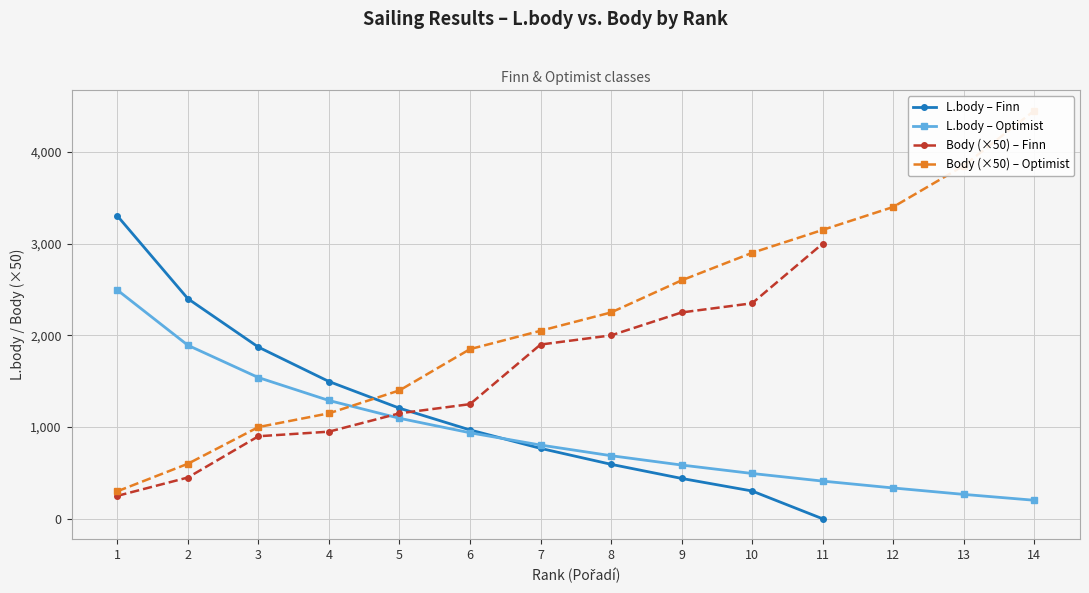

What value does the Body (Finn) series have at 4, to the nearest 10?

950